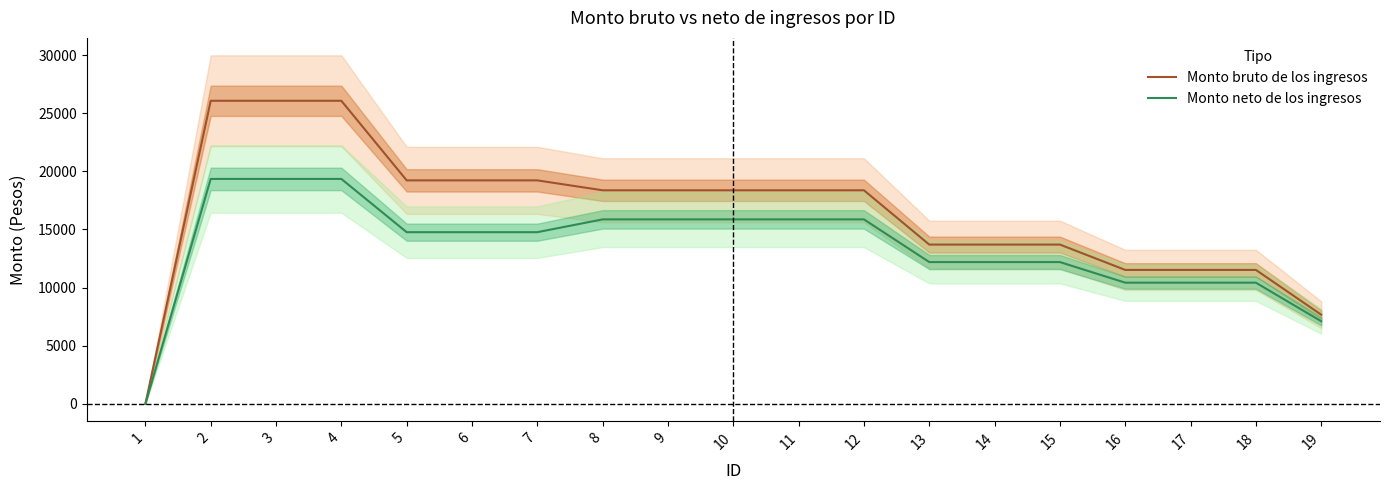

The Monto bruto de los ingresos series shows 18371 at 11. True or false?

True